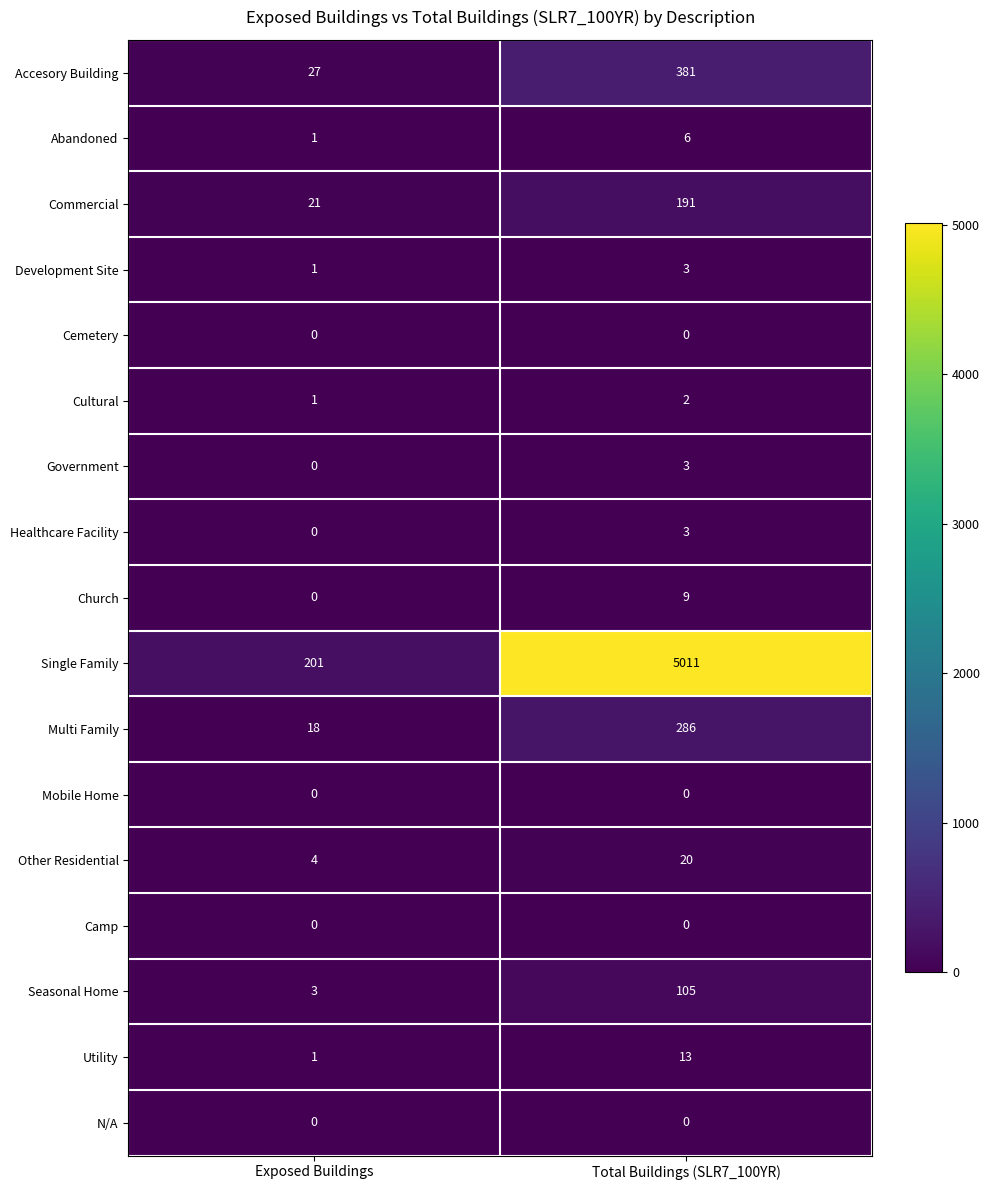

Which category has the lowest value in the Government series?

Exposed Buildings